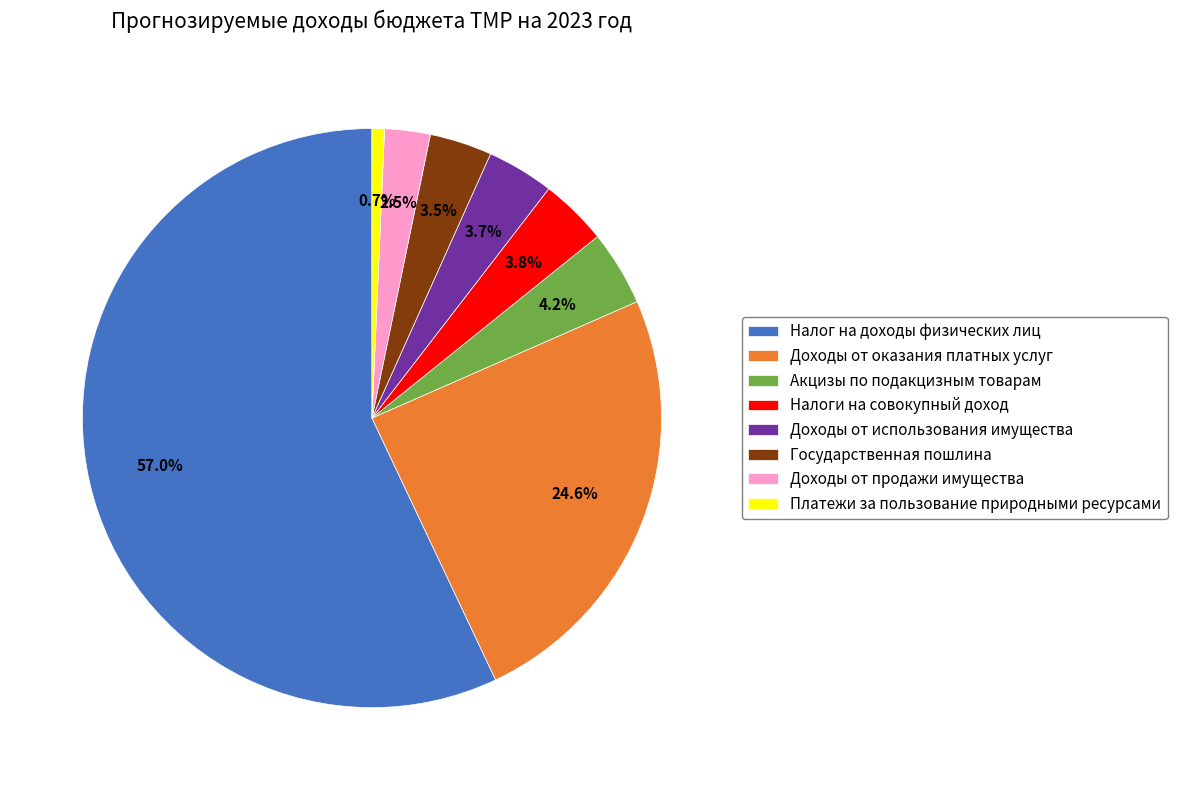

How many slices are in this pie chart?

8